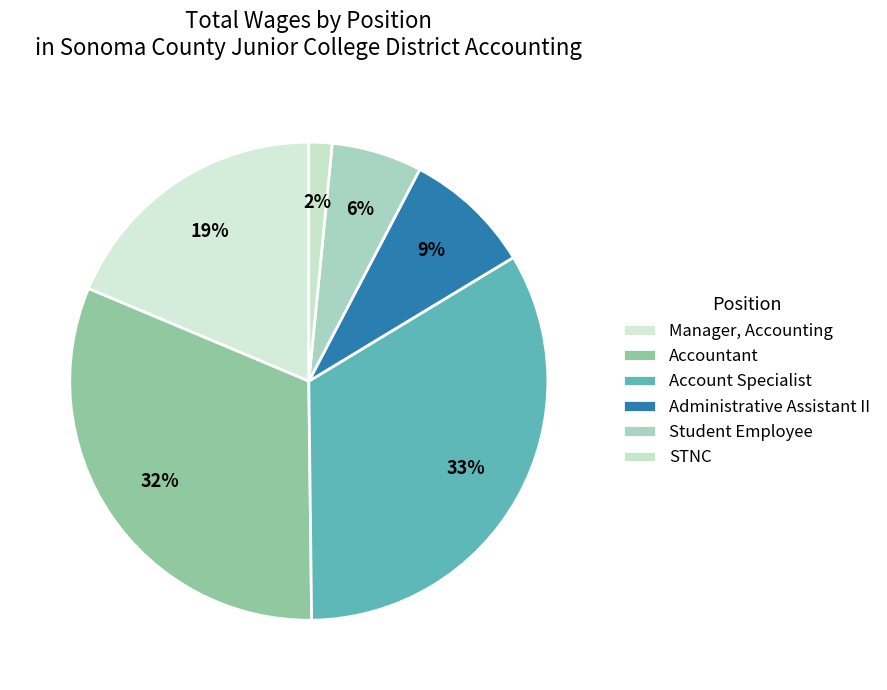

Is the sum of STNC and Manager, Accounting greater than half?

No